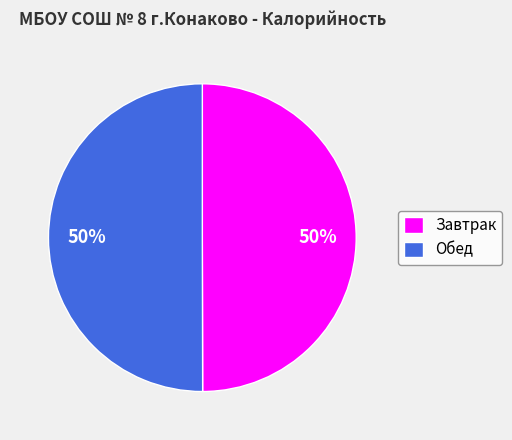

To the nearest percent, what is the average slice percentage?

50%